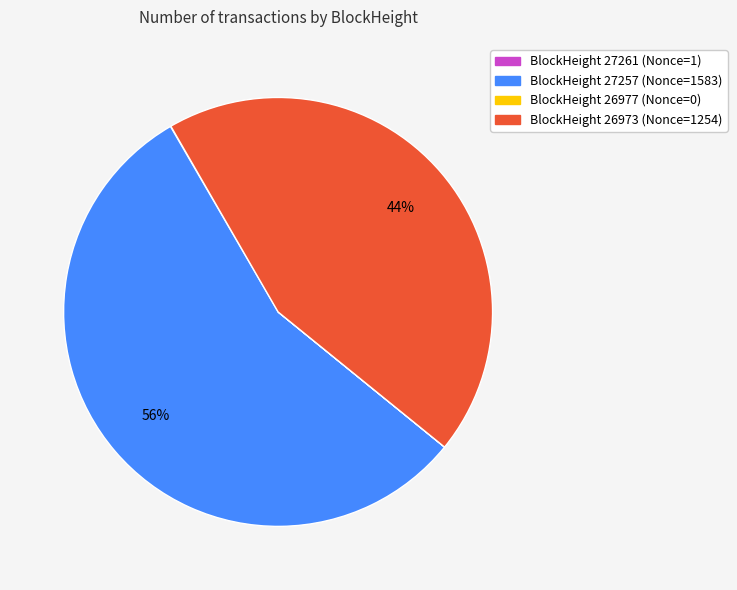

To the nearest percent, what is the average slice percentage?

25%